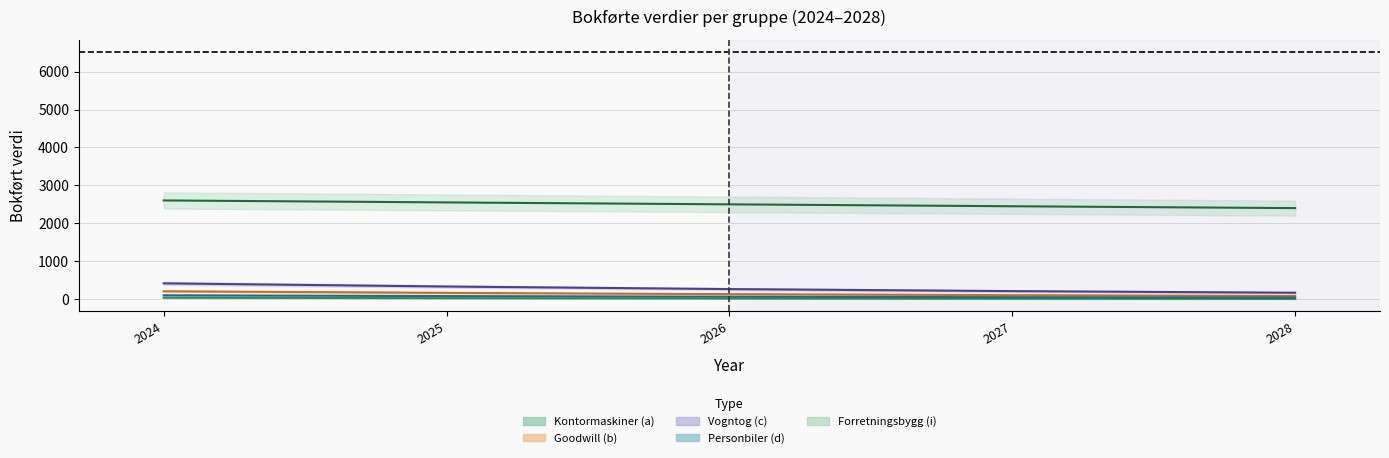

What is the spread (max minus min) of values at 2027?

2437.1